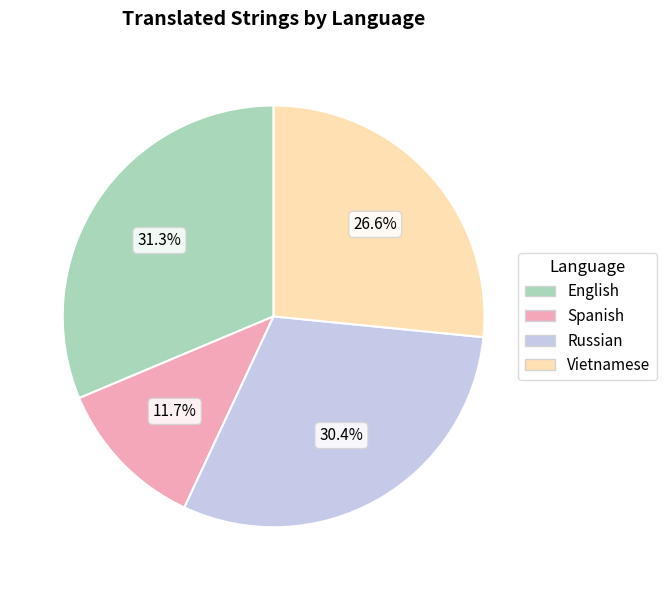

Is the sum of Vietnamese and Spanish greater than half?

No